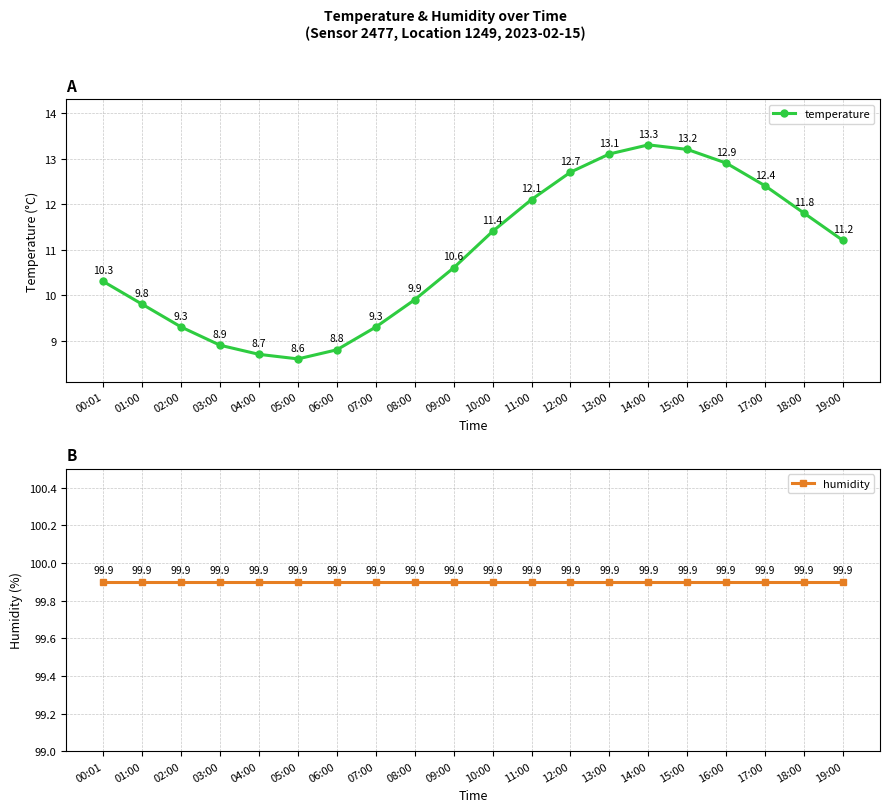

How many data points in temperature are less than 11?

10